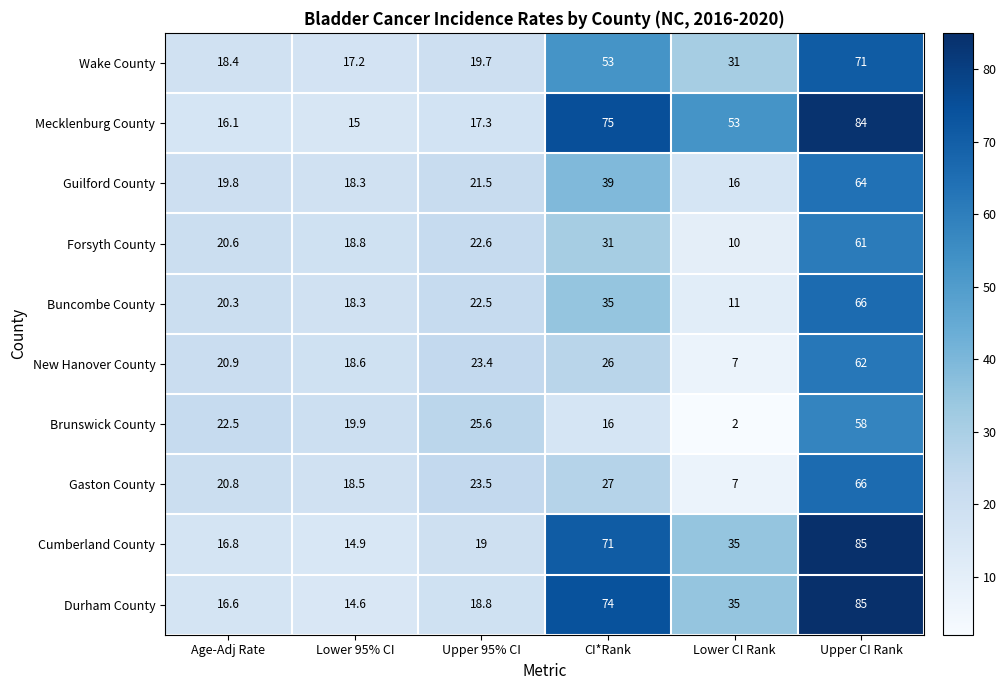

What is the difference between the second highest and minimum values in the Forsyth County series?

21.0